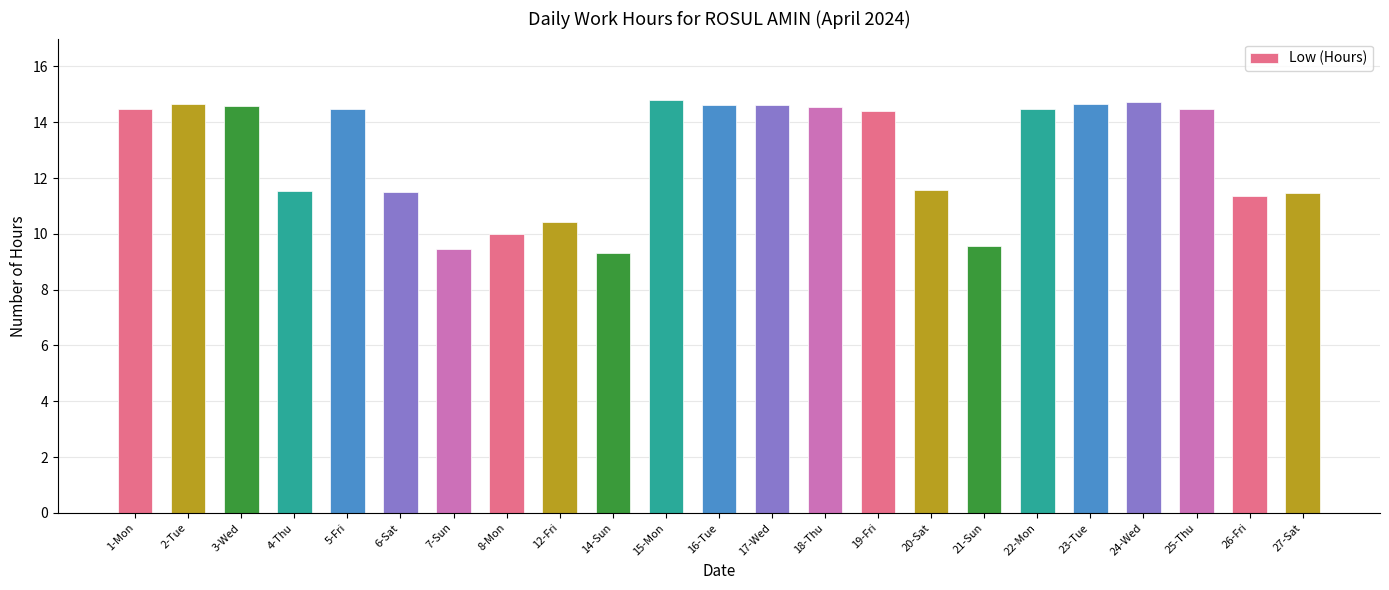

What position from the left is 4-Thu?

4